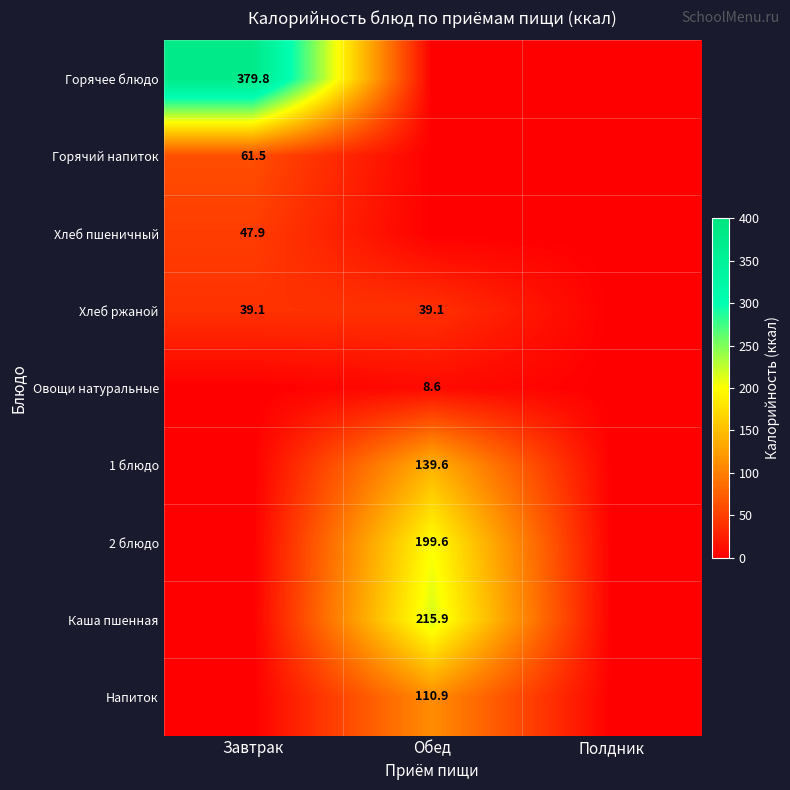

Is the value of Горячий напиток at Завтрак greater than the value of 2 блюдо at Обед?

No